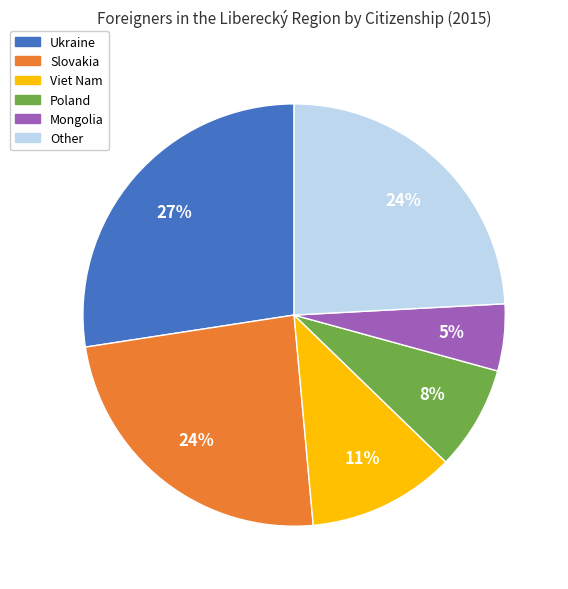

Between Poland and Ukraine, which is larger?

Ukraine